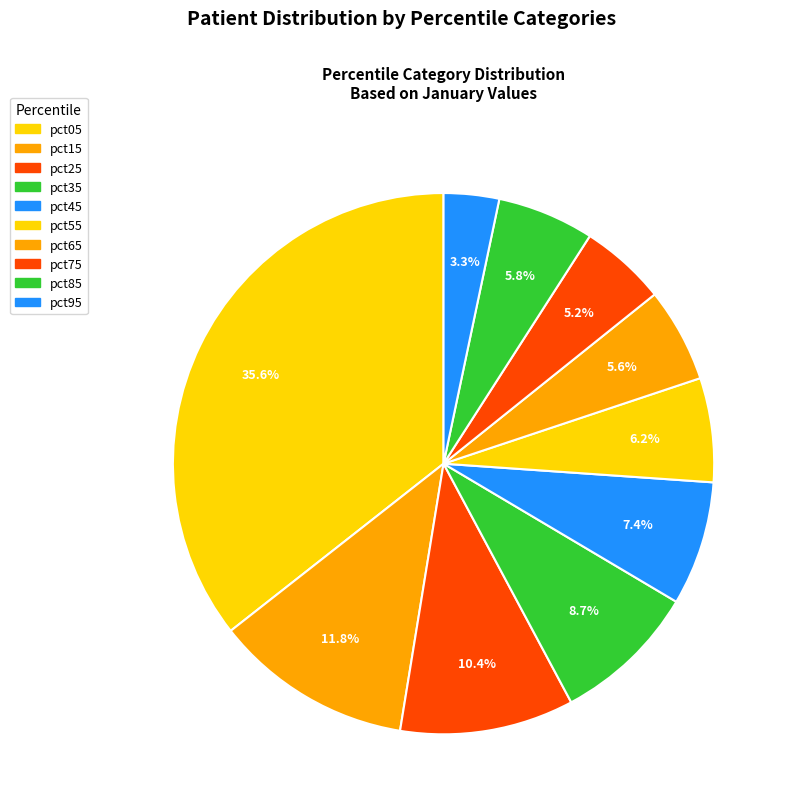

To the nearest percent, what is the average slice percentage?

10%